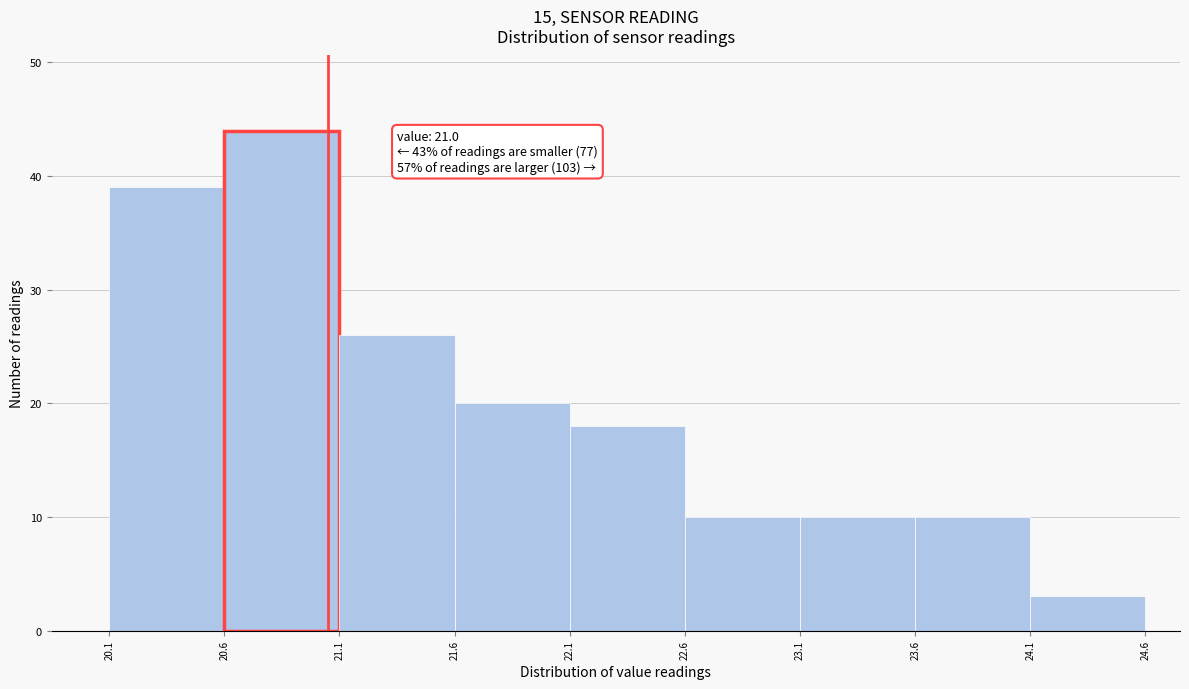

Reading left to right, extract all data points from this chart.

39	44	26	20	18	10	10	10	3